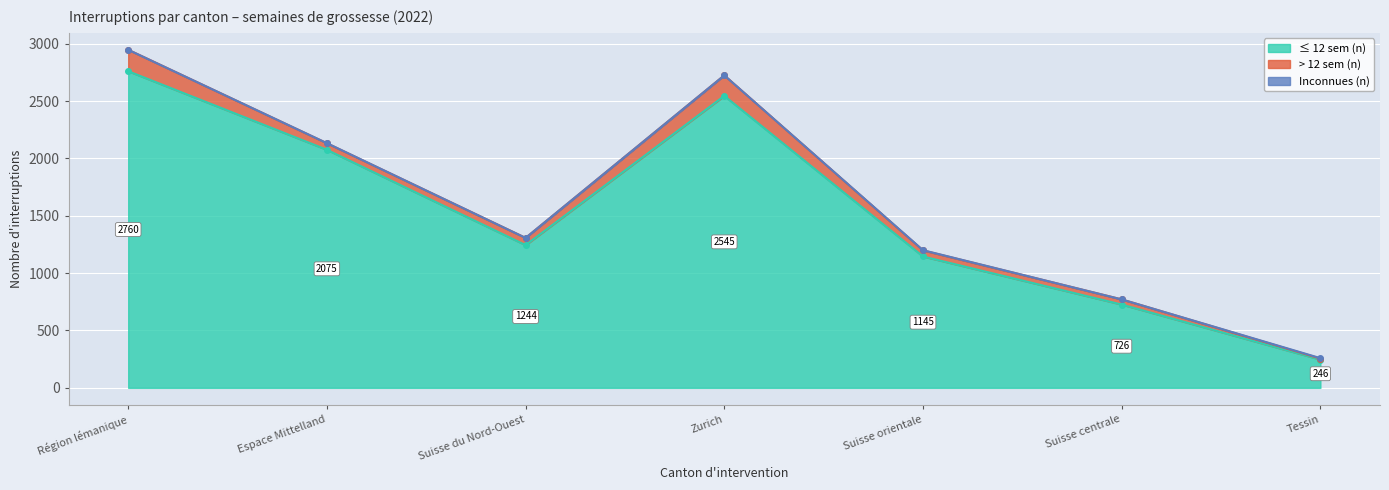

What is the difference between the second highest and minimum values in the ≤ 12 sem (n) series?

2299